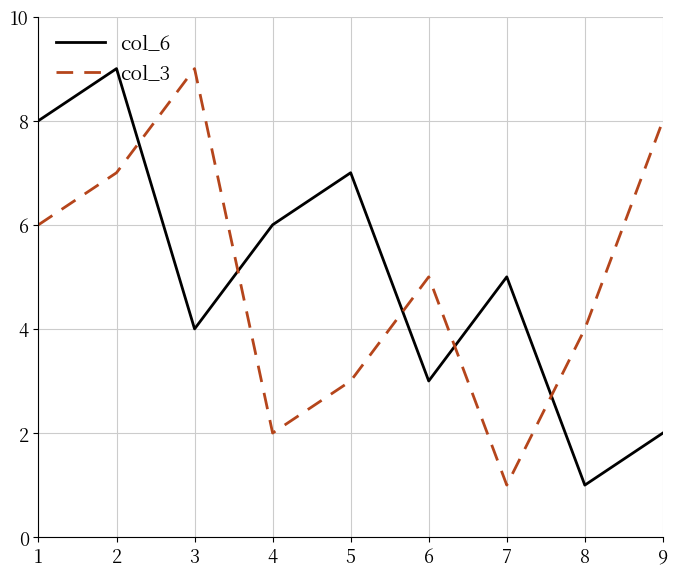

At which category is the sum across all series the highest?

2